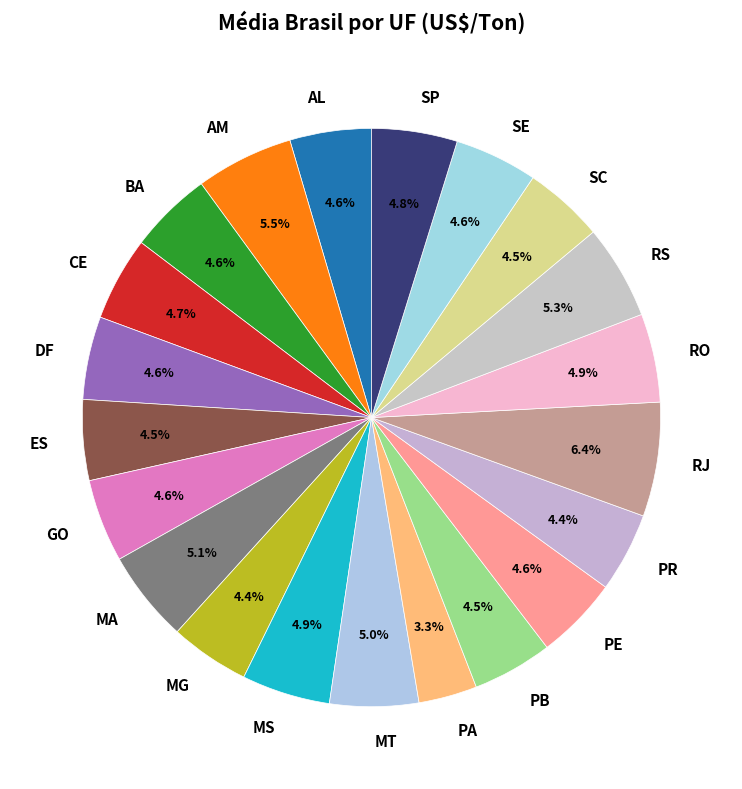

Does RJ account for over 50% of the chart?

No